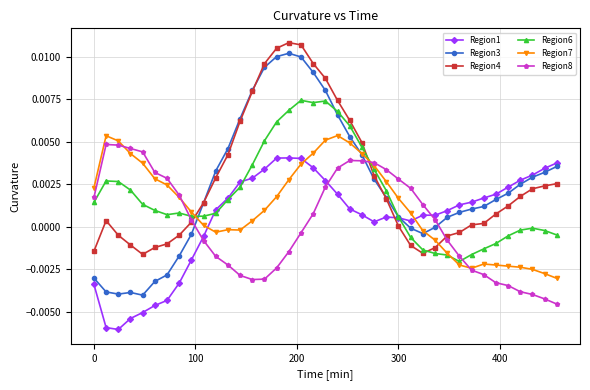

Which series has the largest range (max minus min)?

Region3